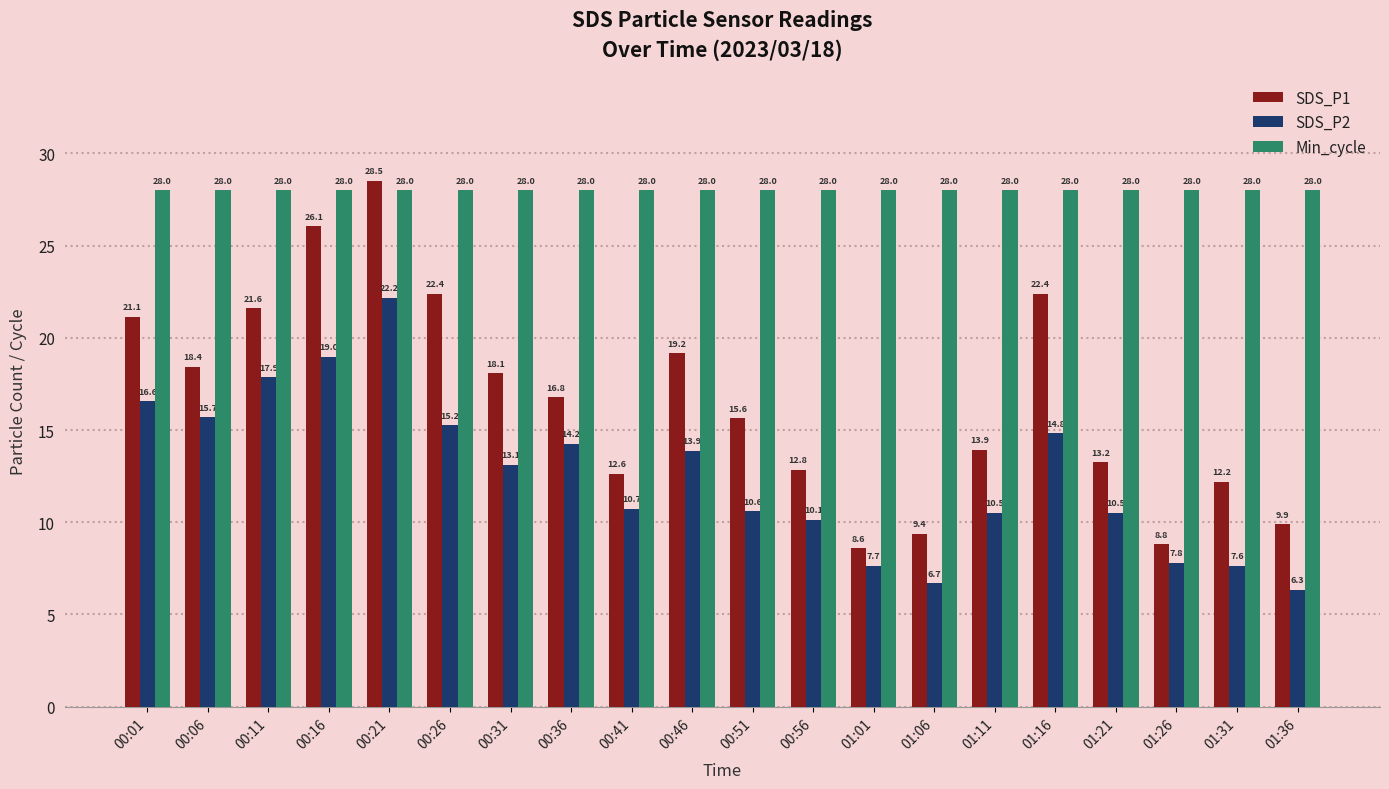

At which category is the sum across all series the highest?

00:21